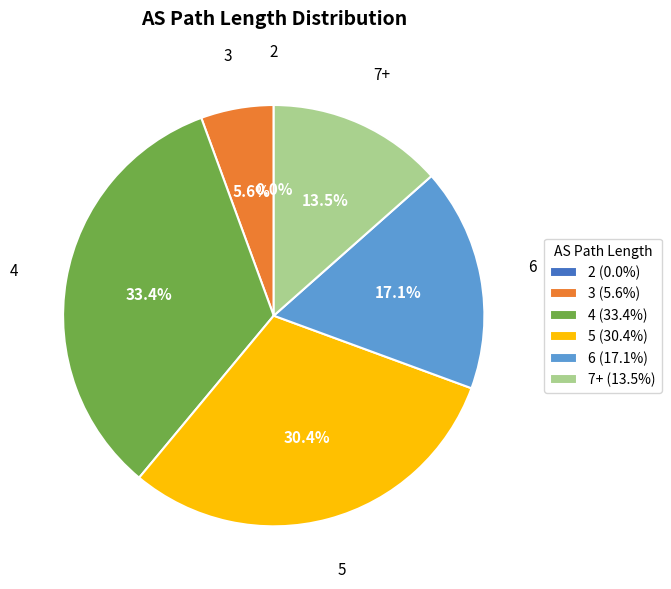

Between 6 (17.1%) and 5 (30.4%), which is larger?

5 (30.4%)